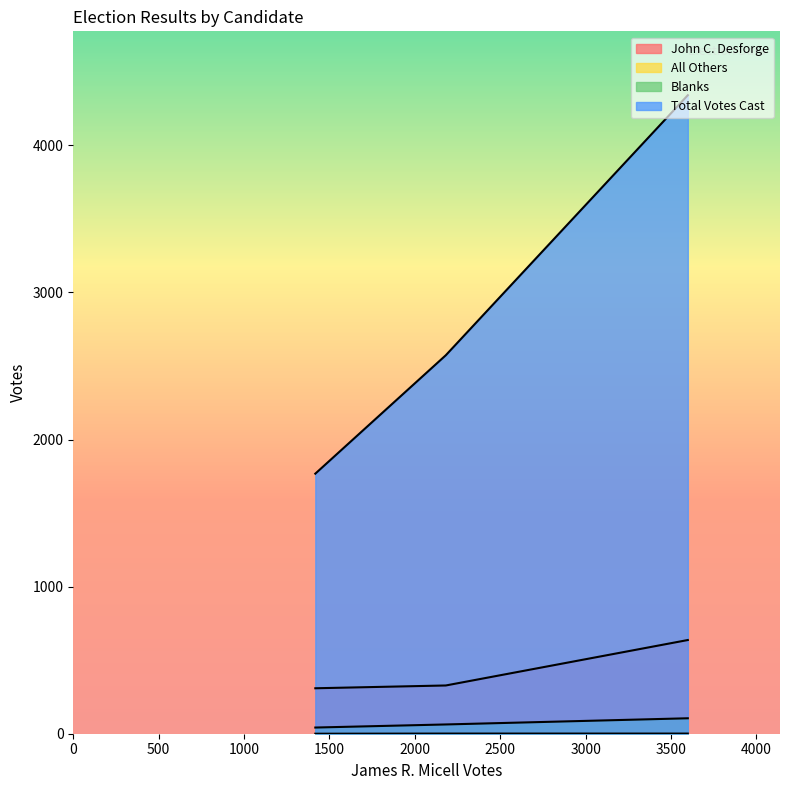

What is the difference between the maximum and minimum values in the Blanks series?

63